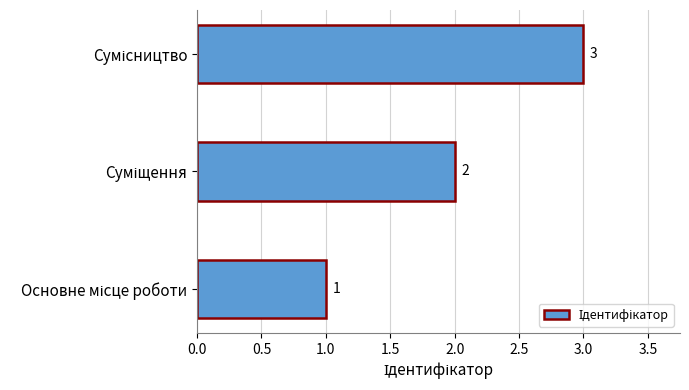

What is the minimum value shown in the chart?

1